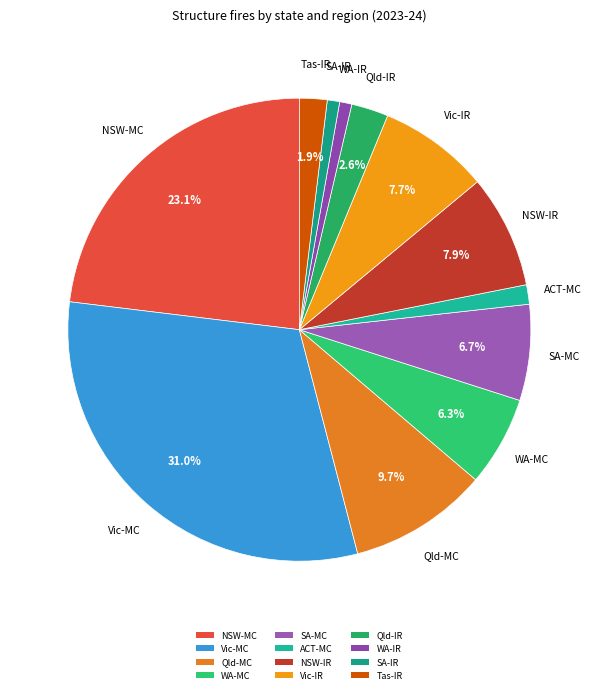

Rank the categories by value from highest to lowest.

Vic (Major cities), NSW (Major cities), Qld (Major cities), NSW (Inner regional), Vic (Inner regional), SA (Major cities), WA (Major cities), Qld (Inner regional), Tas (Inner regional), ACT (Major cities), SA (Inner regional), WA (Inner regional)